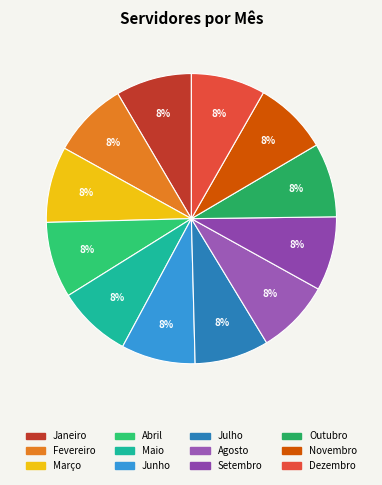

Is there a majority slice in this chart?

No